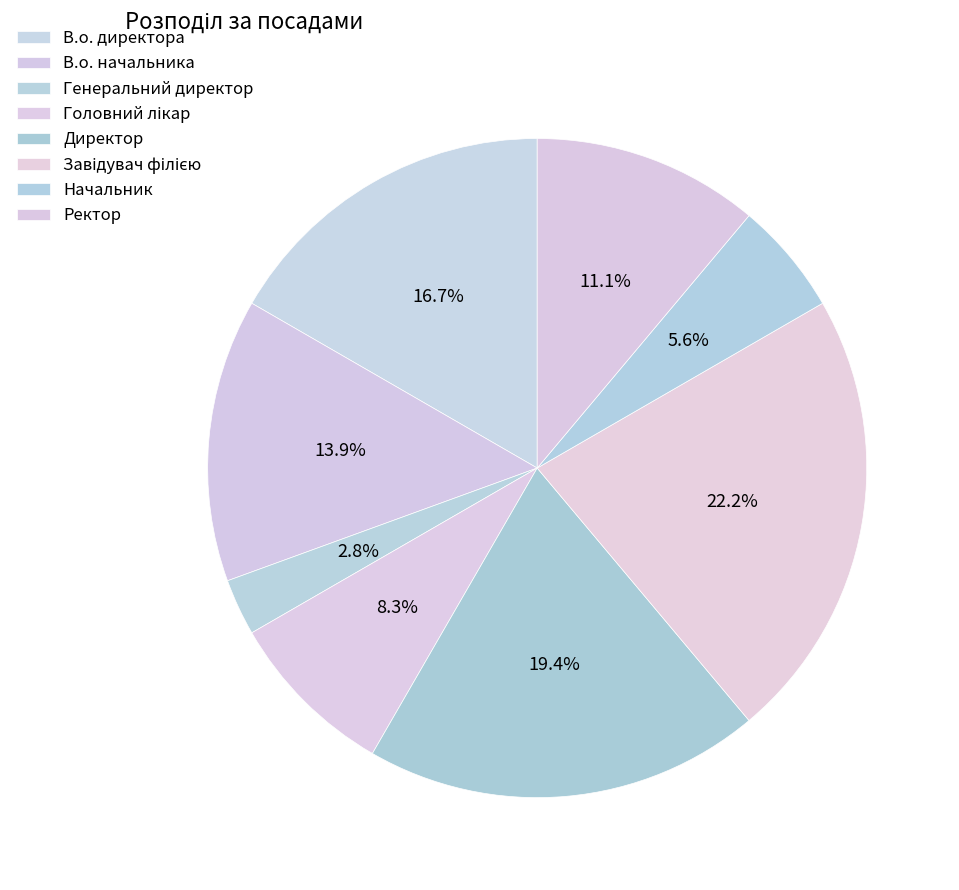

Does В.о. директора represent more than half of the total?

No